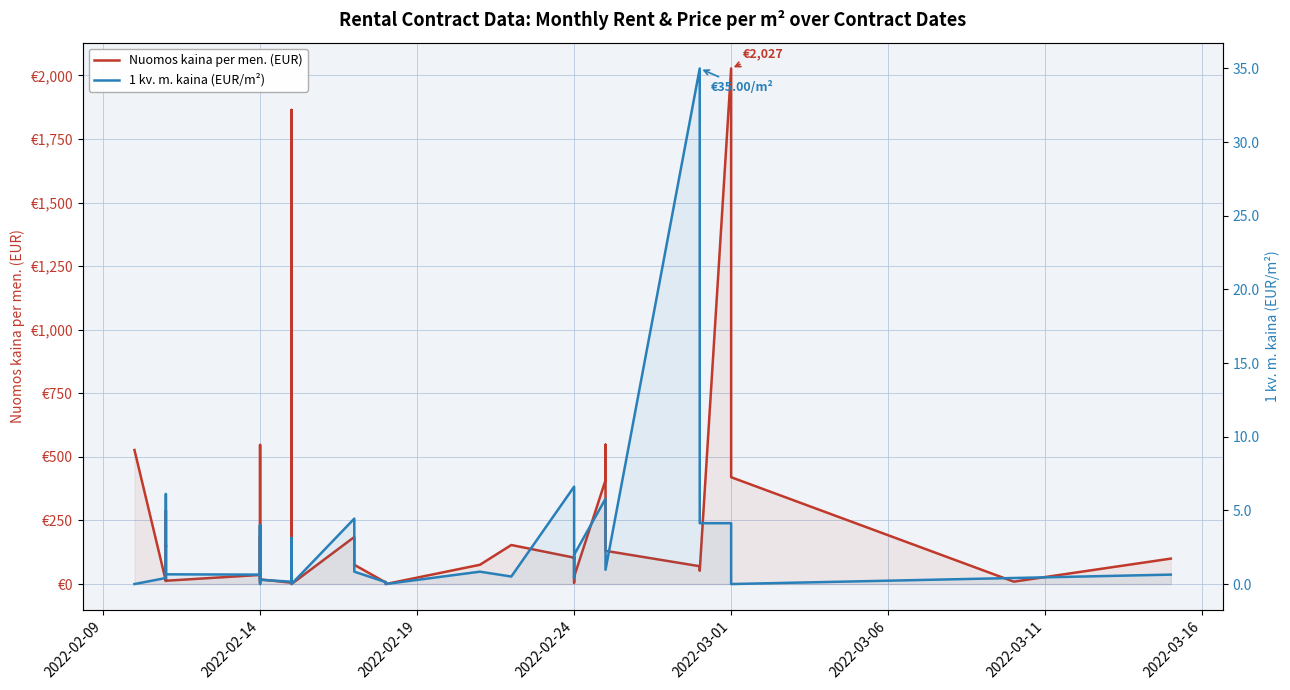

In 1 kv. m. kaina (EUR/m²), how many points are lower than both neighbors (excluding endpoints)?

9